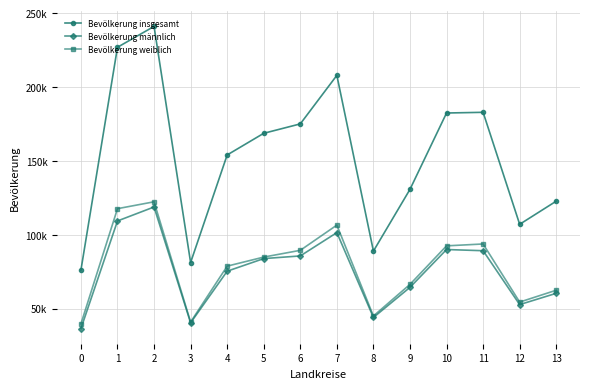

In Bevölkerung insgesamt, how many points are higher than both neighbors (excluding endpoints)?

3